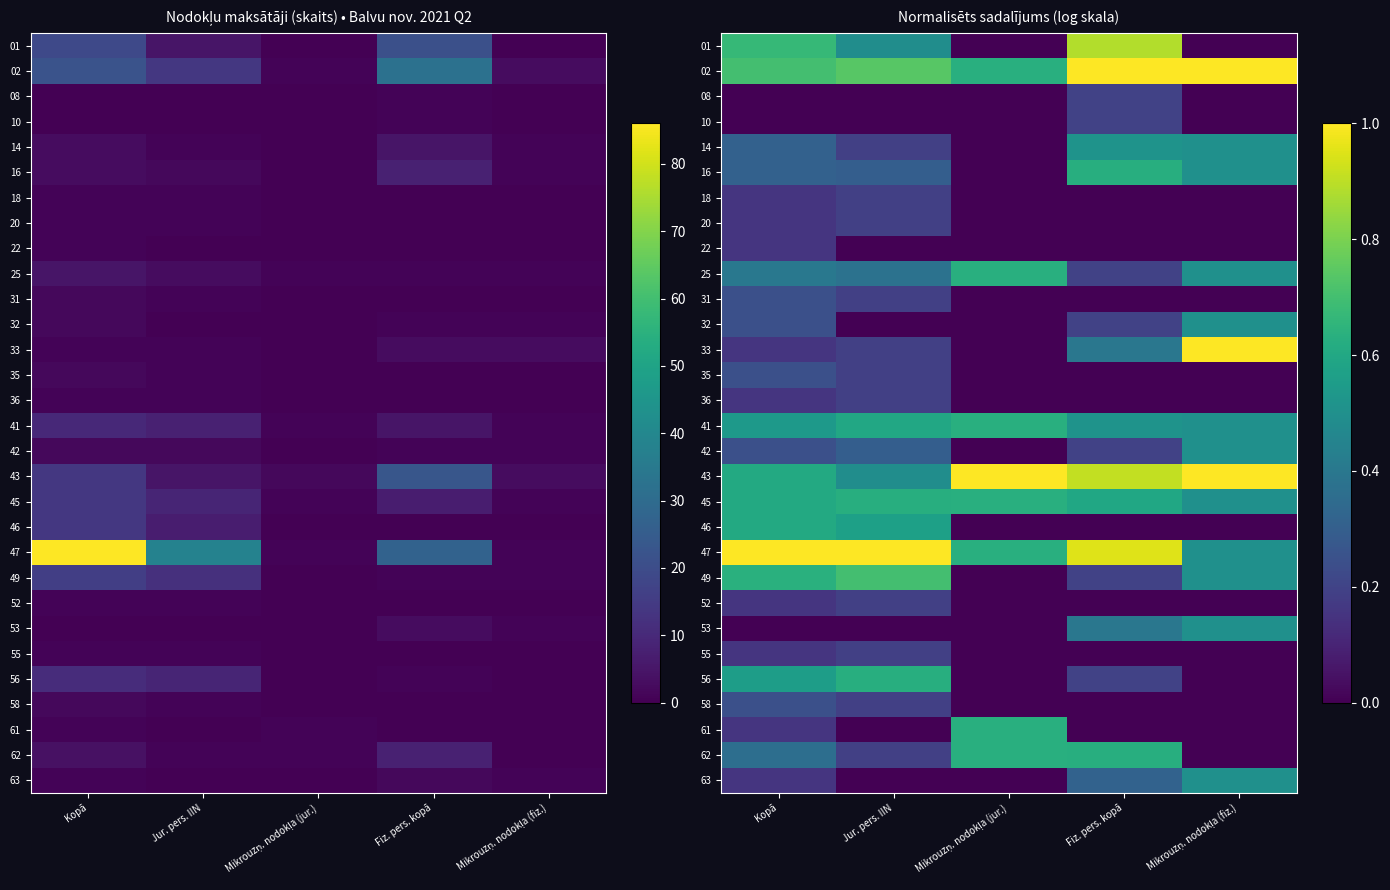

List the series in order of their peak value, lowest first.

22, 18, 20, 36, 52, 55, 08, 10, 31, 35, 58, 32, 42, 53, 63, 14, 46, 16, 56, 25, 41, 45, 61, 62, 49, 01, 02, 33, 43, 47